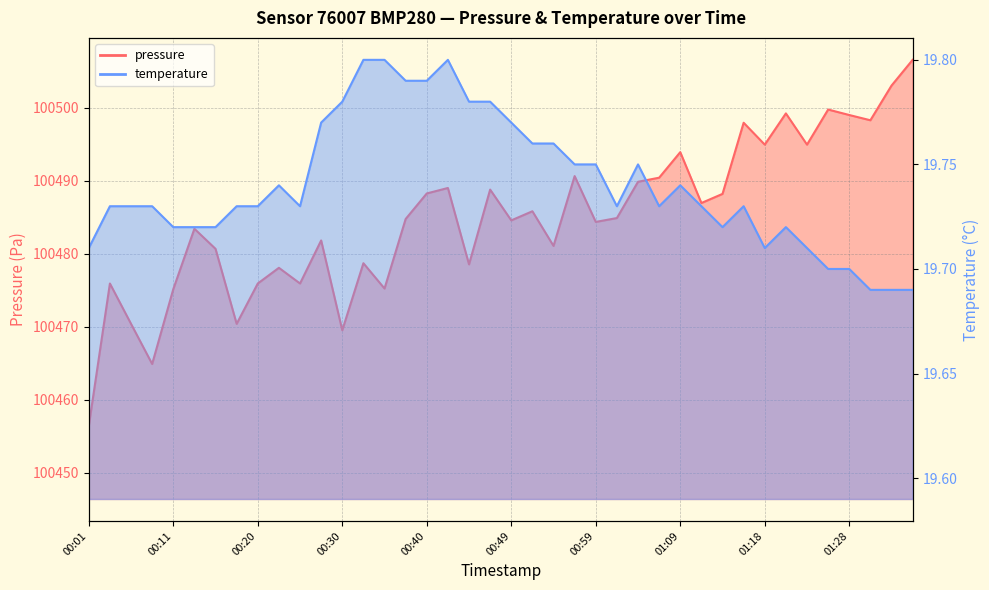

Which label corresponds to the largest value in the chart?

01:35